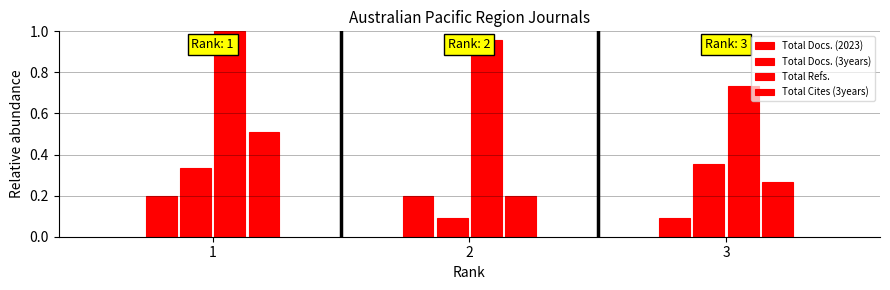

Count the Total Refs. values in the range 0 to 1.

3